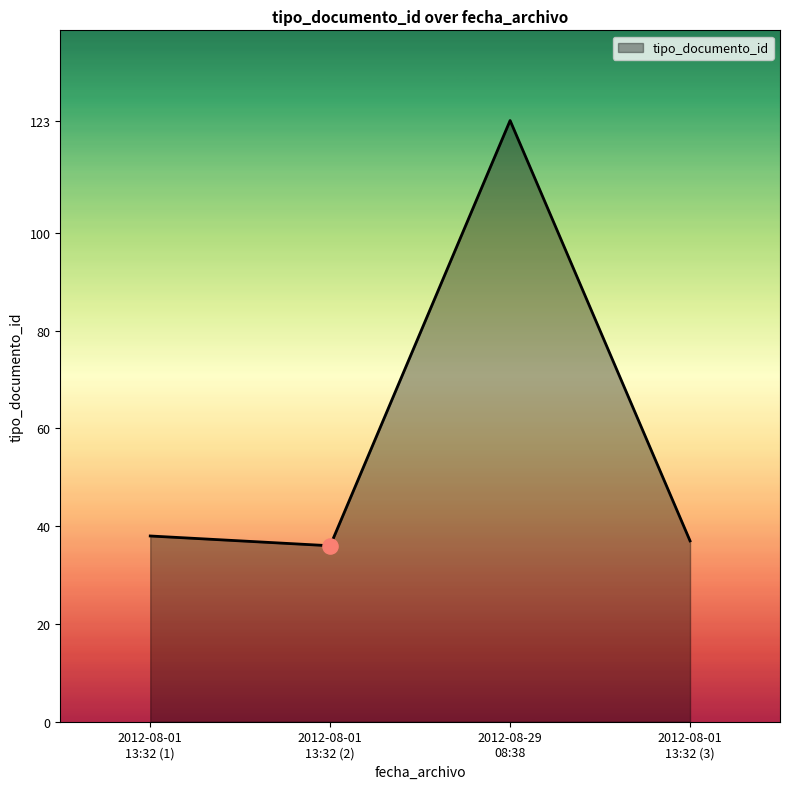

How many interior local peaks (higher than both neighbors) does the data have?

1